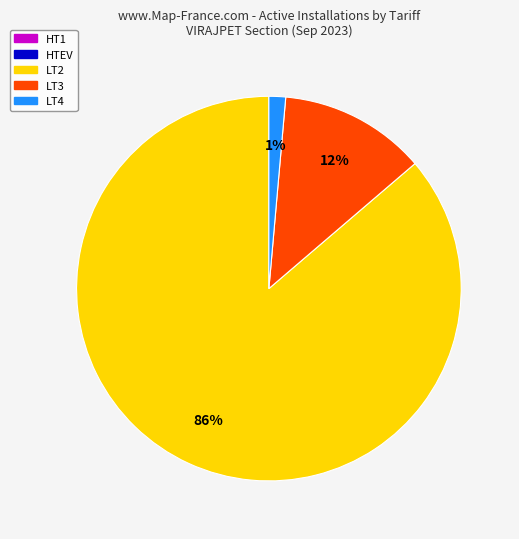

To the nearest percent, what portion does LT3 represent?

12%